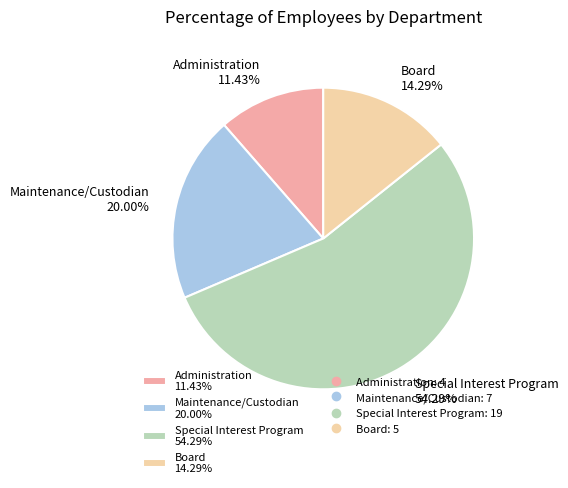

Which has a higher value, Special Interest Program 54.29% or Board 14.29%?

Special Interest Program 54.29%